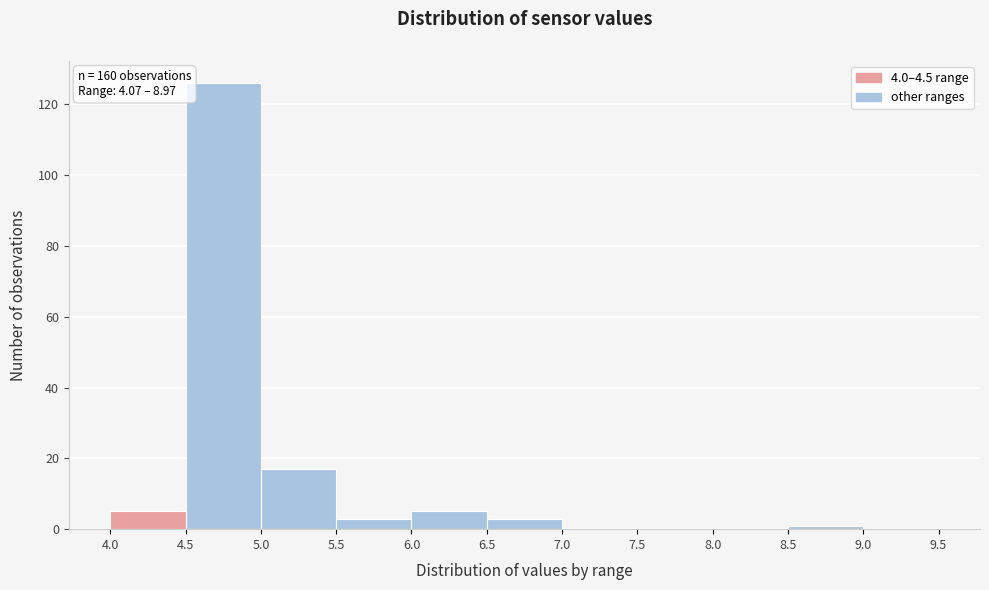

Over which range of the x-axis is the bar tallest?

4.5 to 5.0